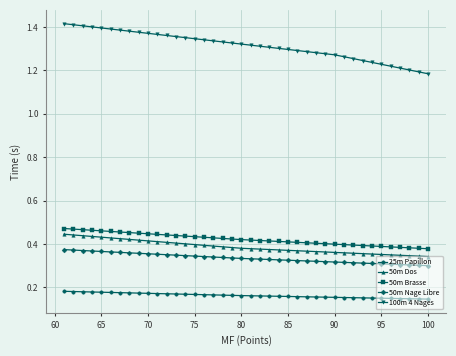

Count the 50m Nage Libre values in the range 0 to 1.

40